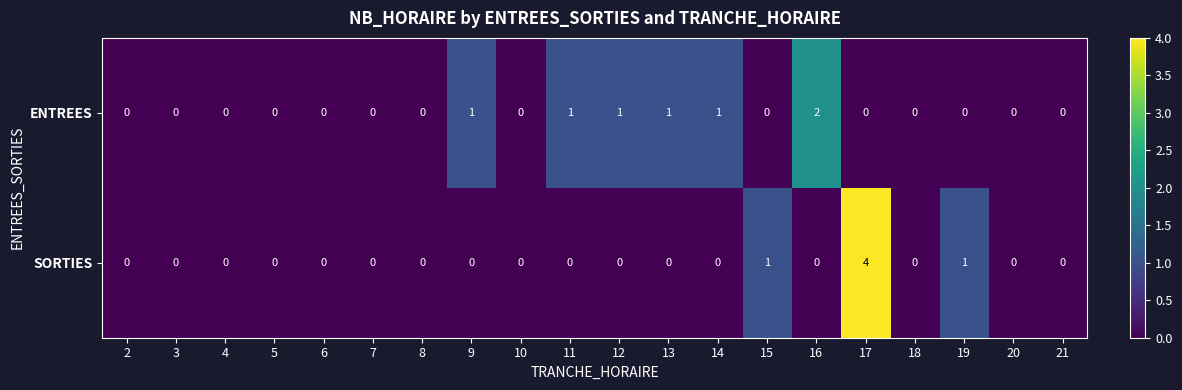

List the series in order of their peak value, highest first.

SORTIES, ENTREES